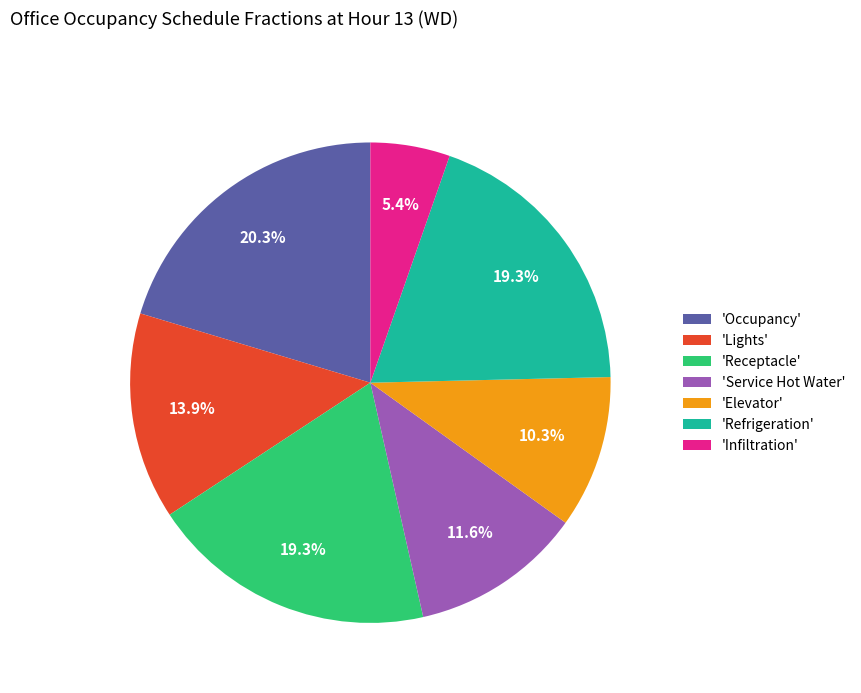

Which has a higher value, 'Service Hot Water' or 'Receptacle'?

'Receptacle'